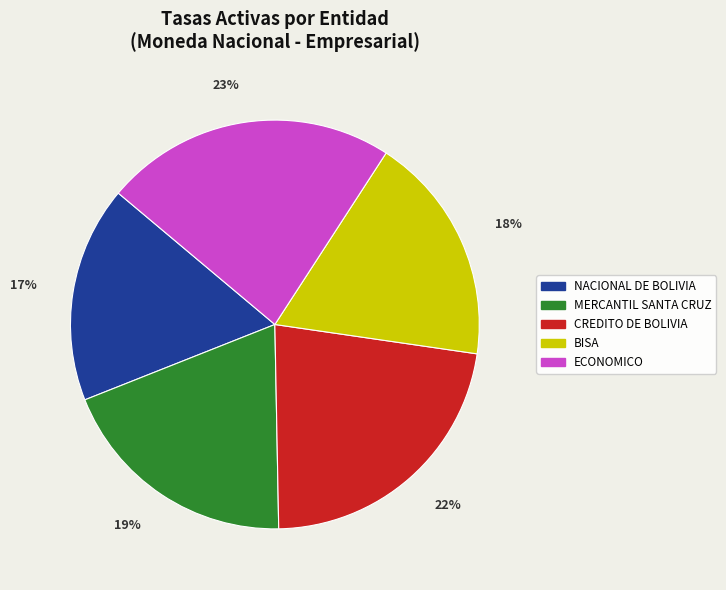

Rank the categories by value from highest to lowest.

ECONOMICO, CREDITO DE BOLIVIA, MERCANTIL SANTA CRUZ, BISA, NACIONAL DE BOLIVIA